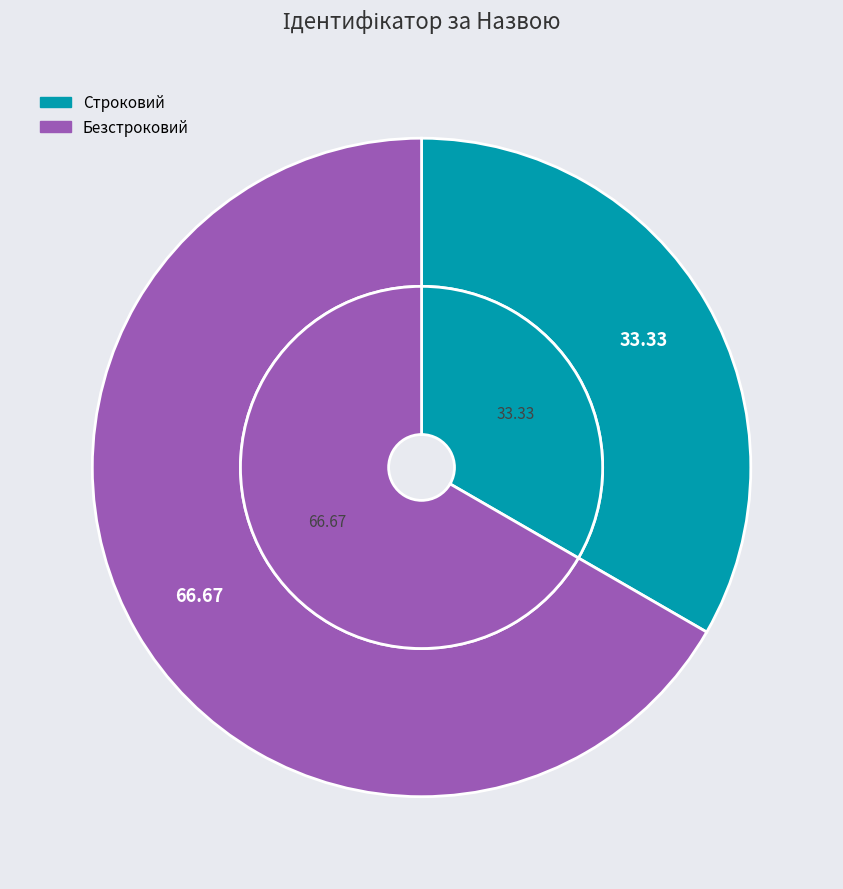

True or false: Безстроковий accounts for 77% of the total.

False